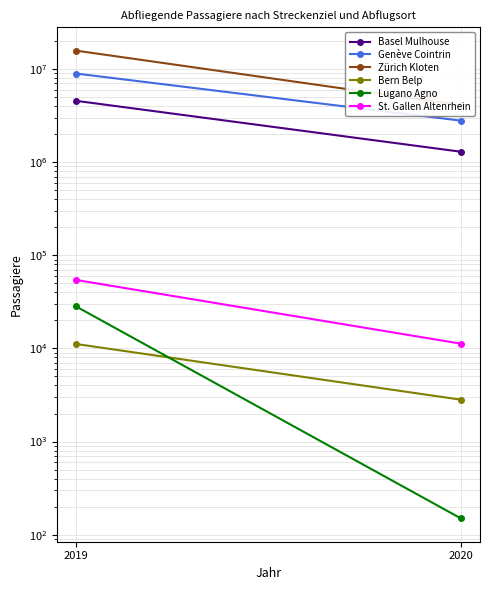

What is the sum of all Zürich Kloten values?

19797554